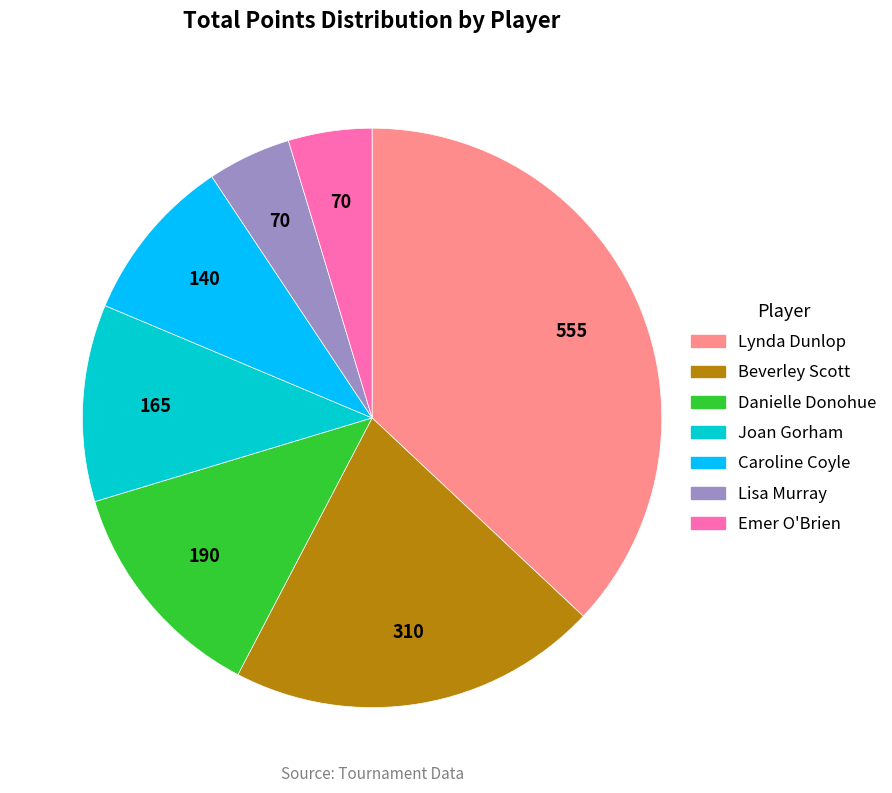

Which slice is the largest?

Lynda Dunlop